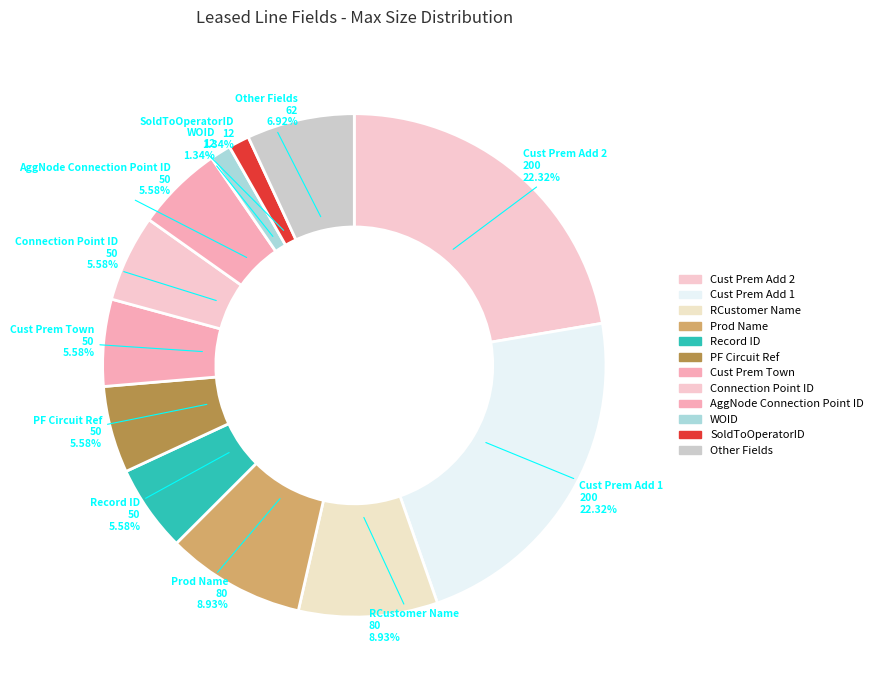

Which category has the biggest portion of the pie?

Cust Prem Add 1